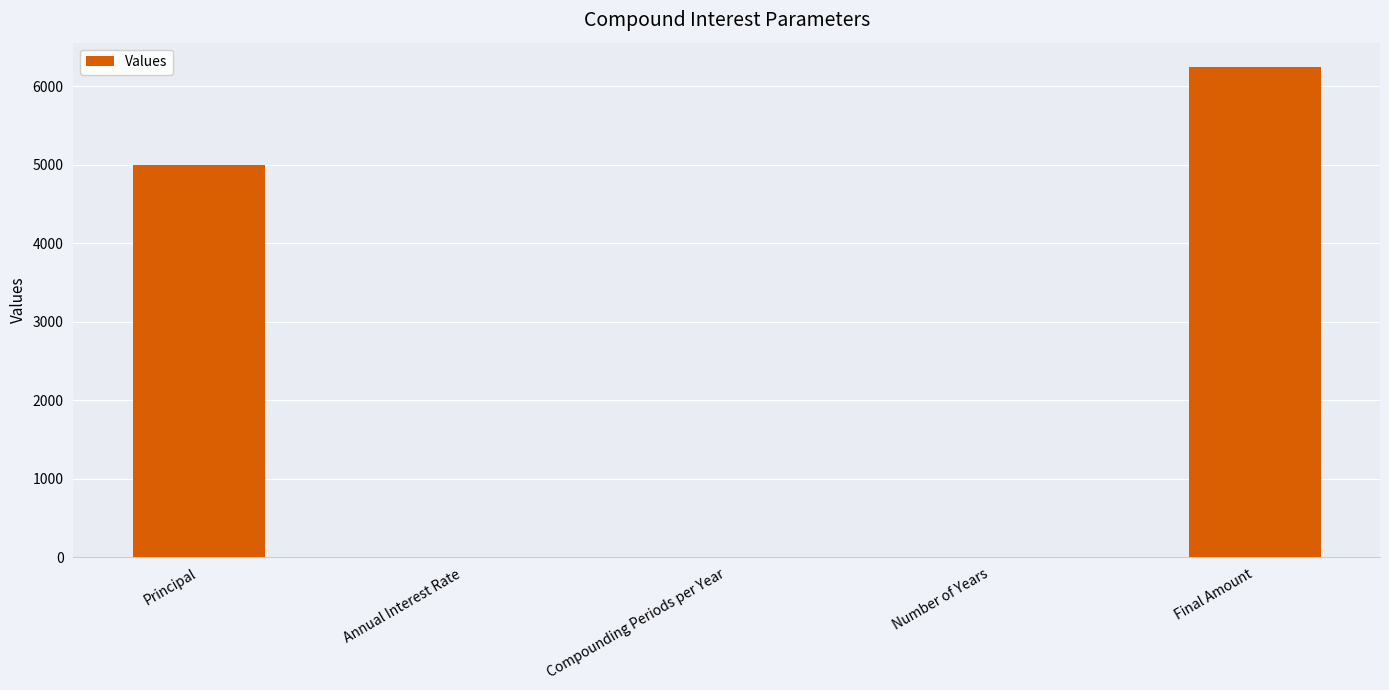

How many categories are shown in the chart?

5